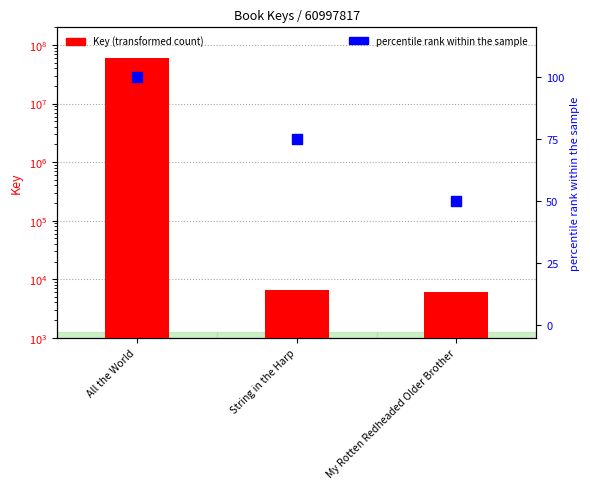

Which series contains the highest Y value?

Key (transformed count)